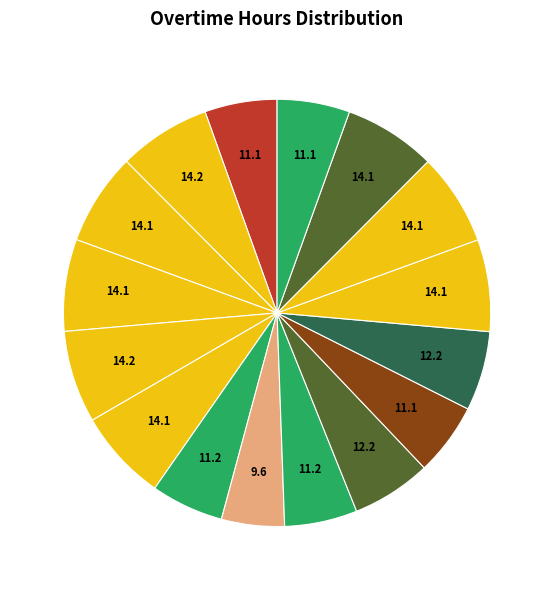

Count the number of slices in the pie.

16